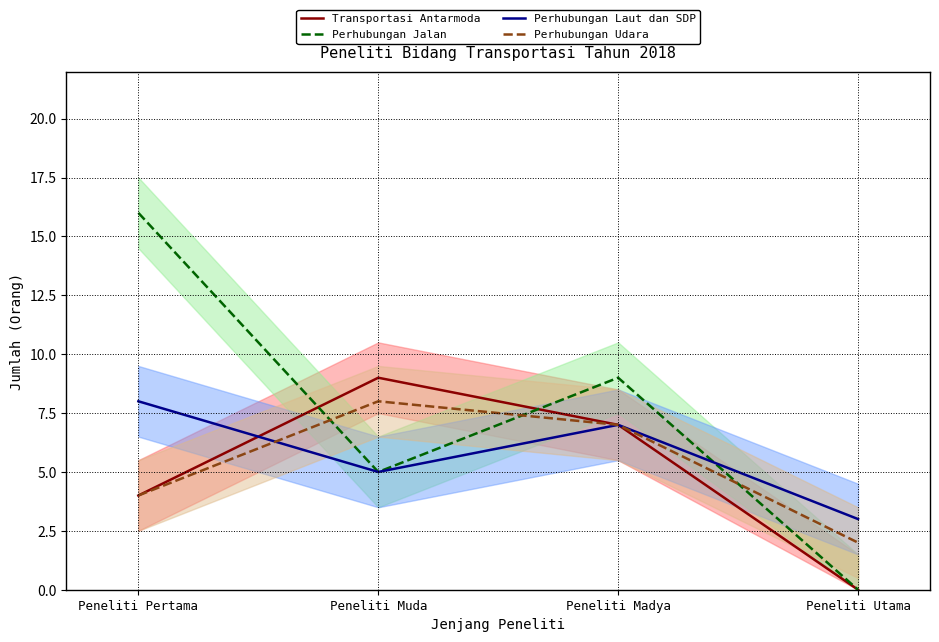

How many times do Perhubungan Udara and Perhubungan Laut dan SDP cross each other?

1